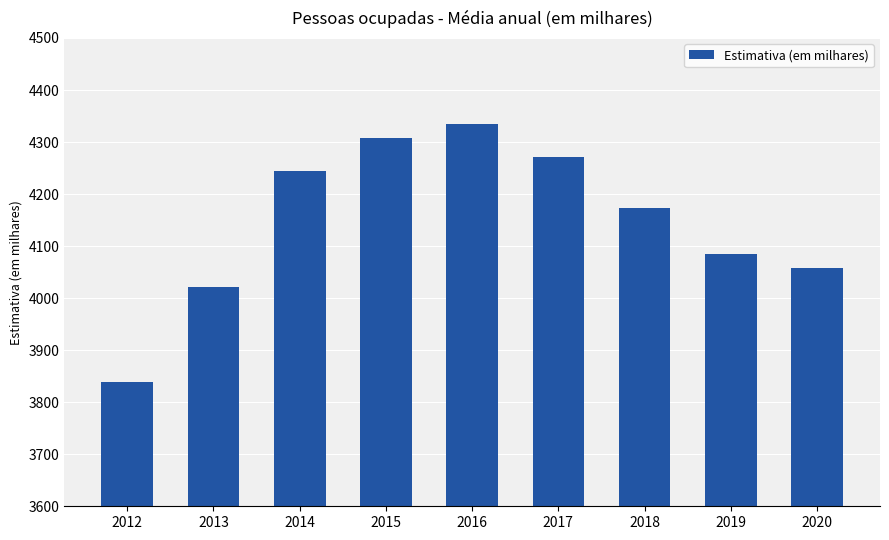

What is the difference between the maximum and minimum values?

497